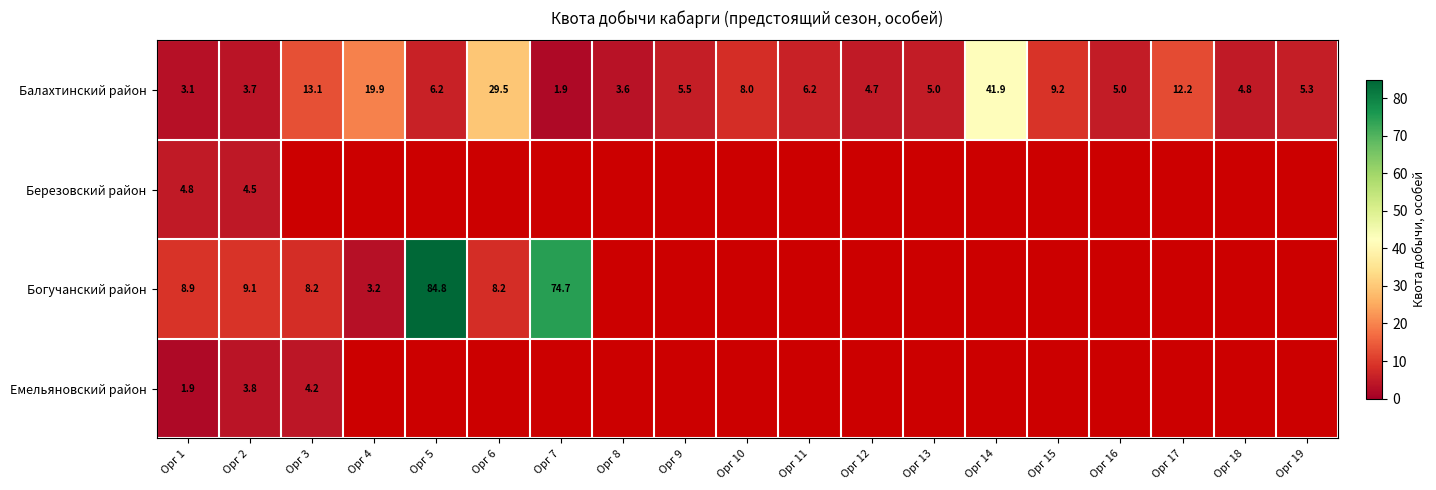

What value does the Балахтинский район series have at Орг 6?

29.5